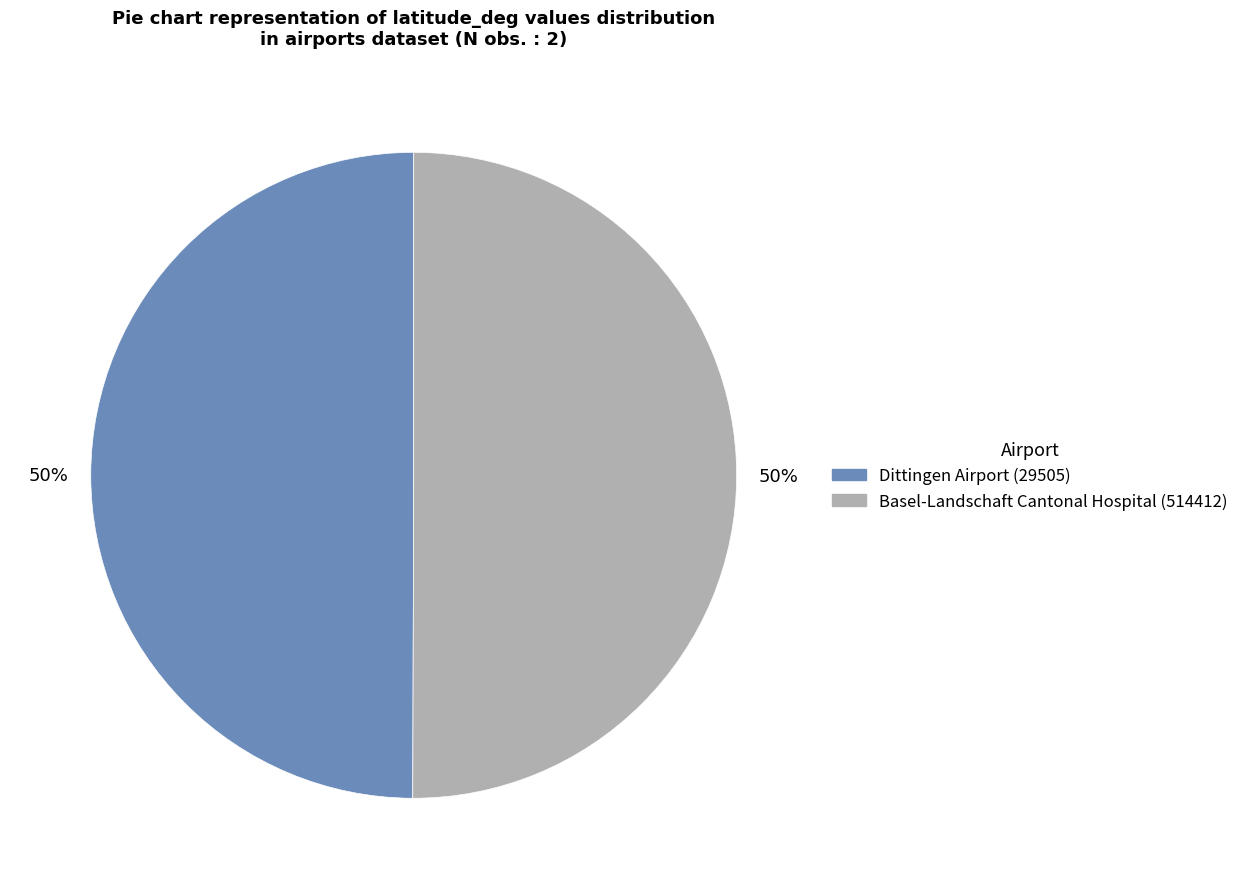

Combined, do Basel-Landschaft Cantonal Hospital (514412) and Dittingen Airport (29505) account for over 50%?

Yes